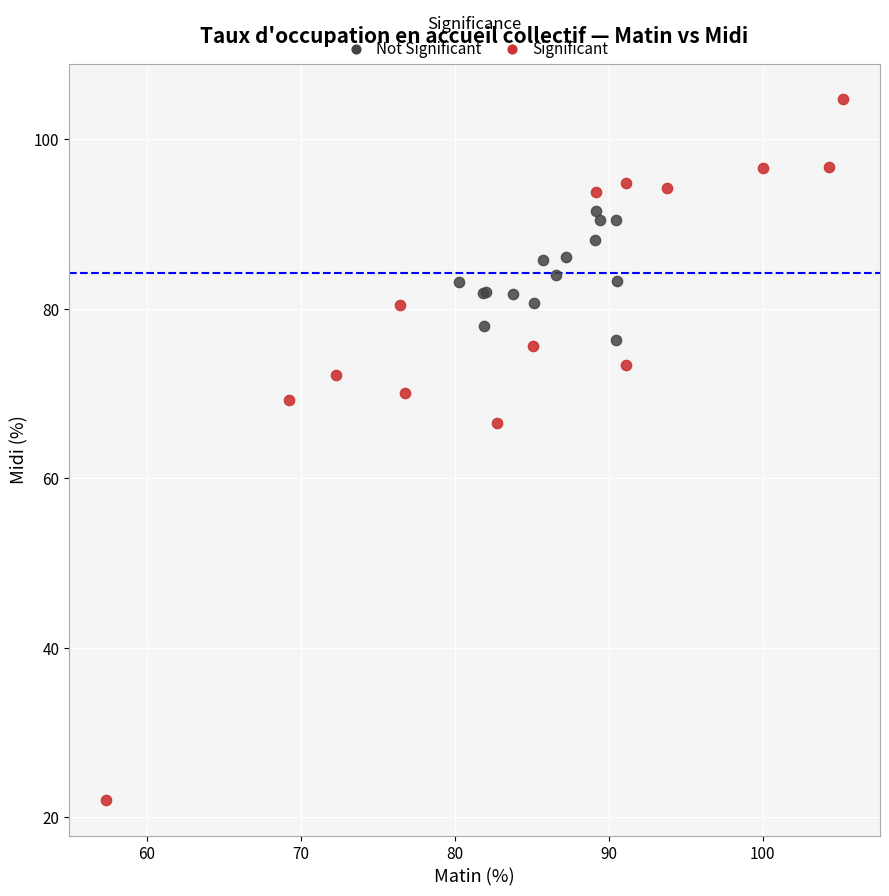

Which series reaches the minimum Y coordinate?

Significant